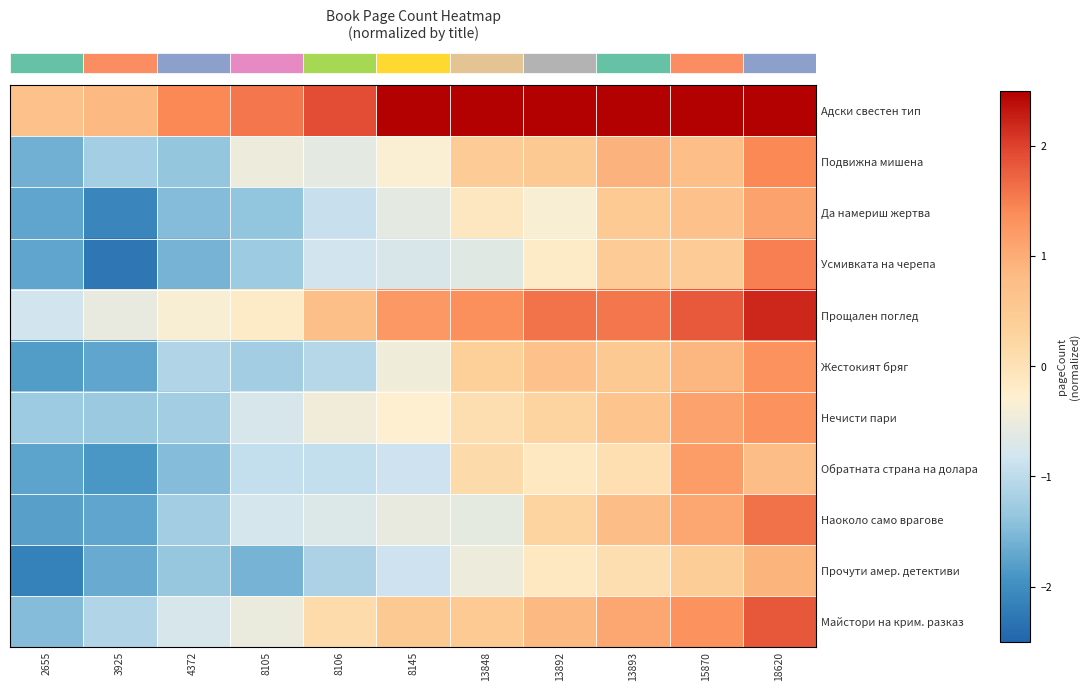

What is the greatest value displayed?

2.5